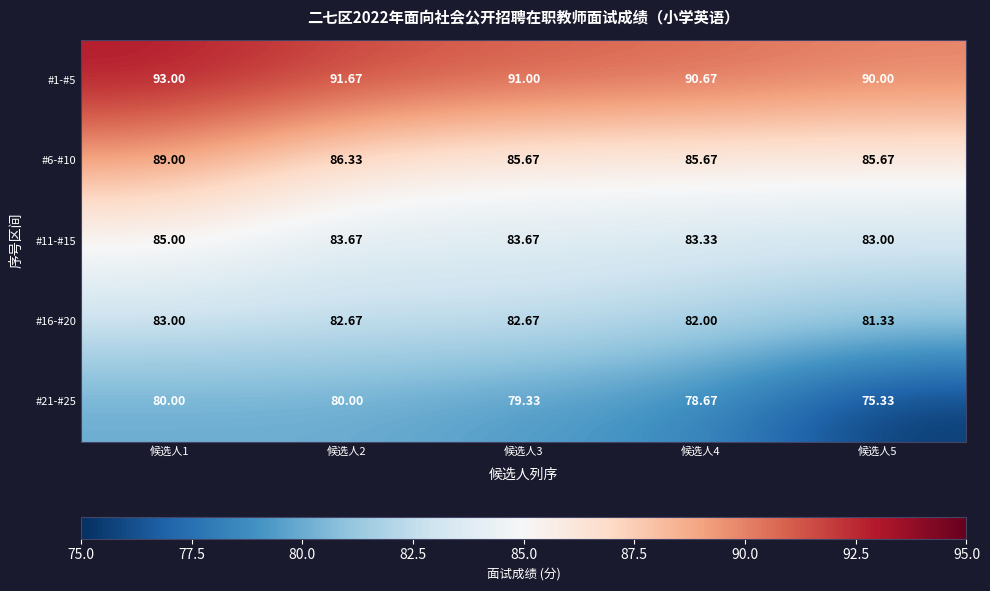

Is the value of #6-#10 at 候选人3 greater than the value of #11-#15 at 候选人2?

Yes